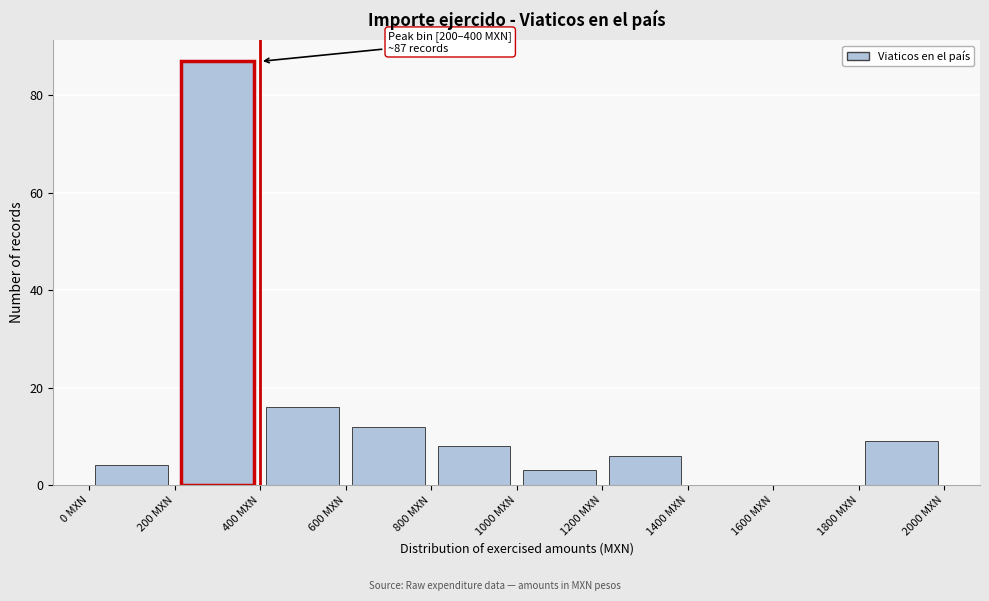

Over which range of the x-axis is the bar tallest?

200 to 400